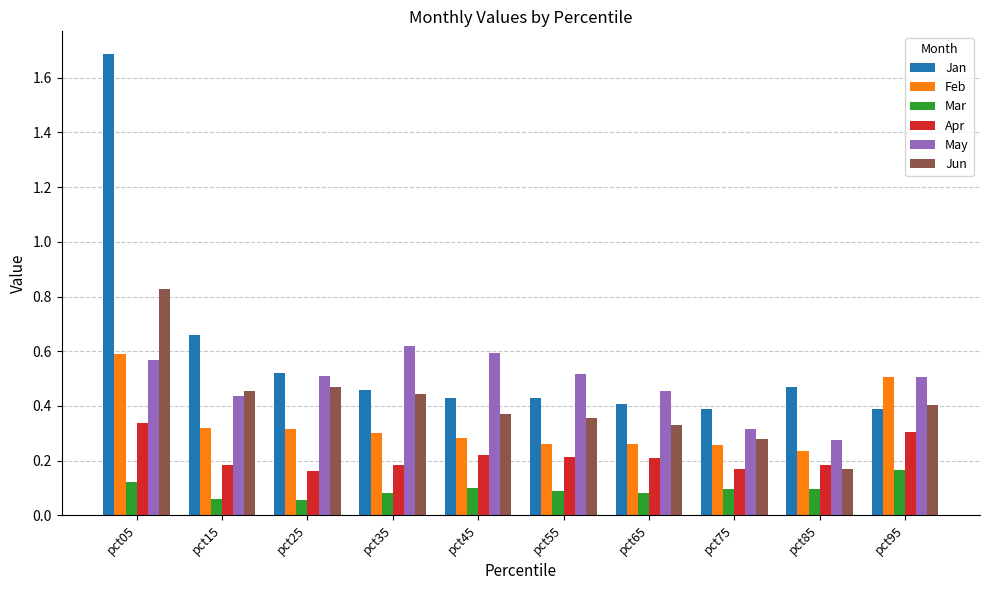

The value of Apr at pct75 is 0.1. True or false?

False